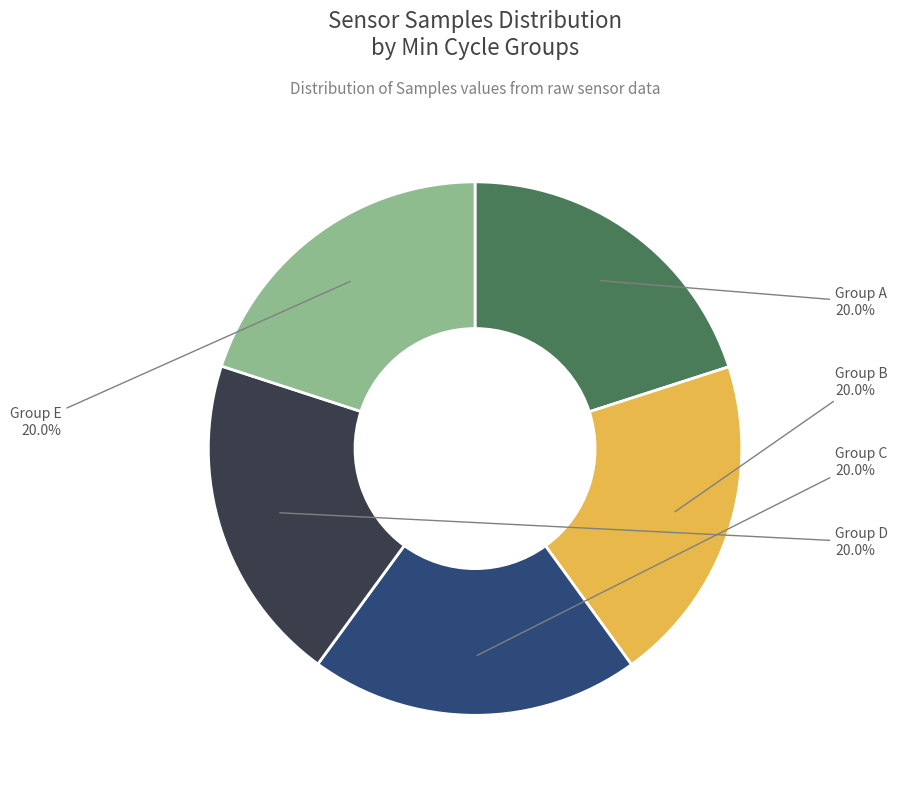

How many slices are in this pie chart?

5